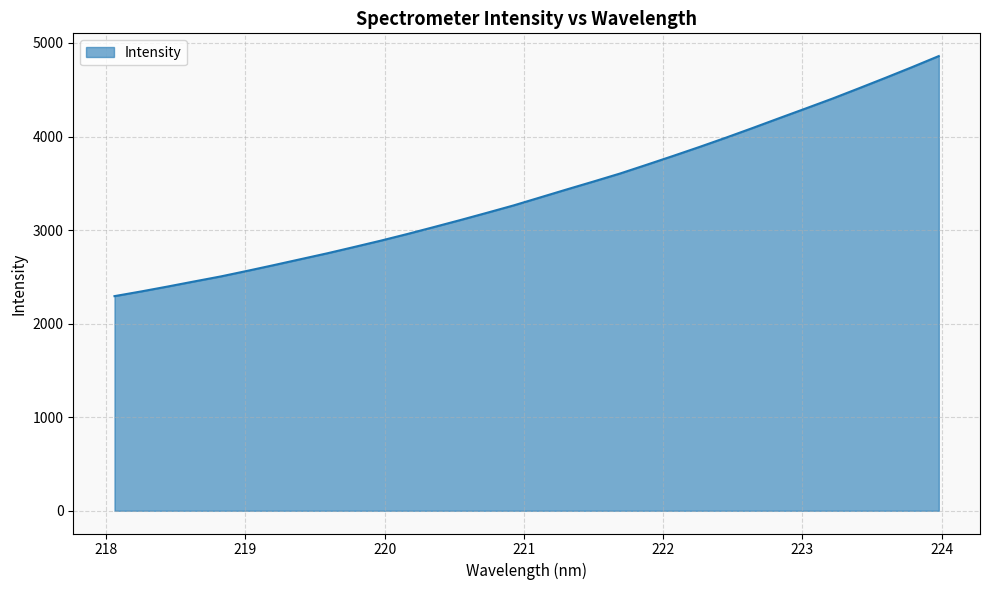

What is the maximum value shown in the chart?

4859.7